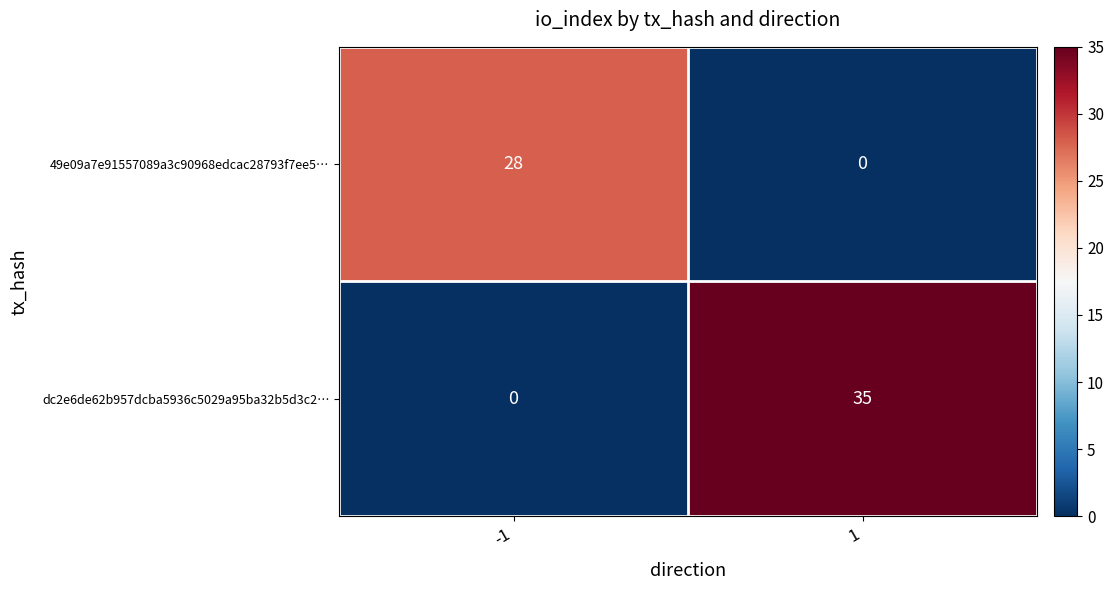

What is the total value across all series at 1?

35